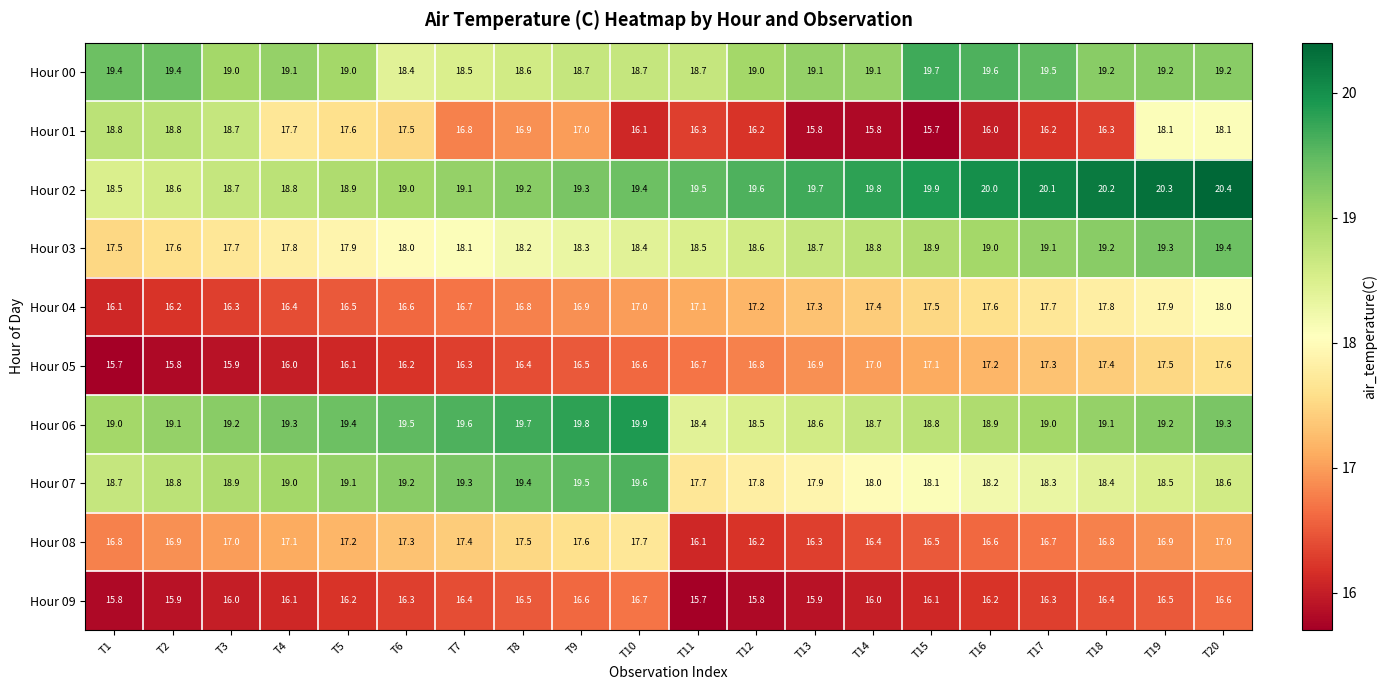

Where does the Hour 01 series first go above 16?

T1